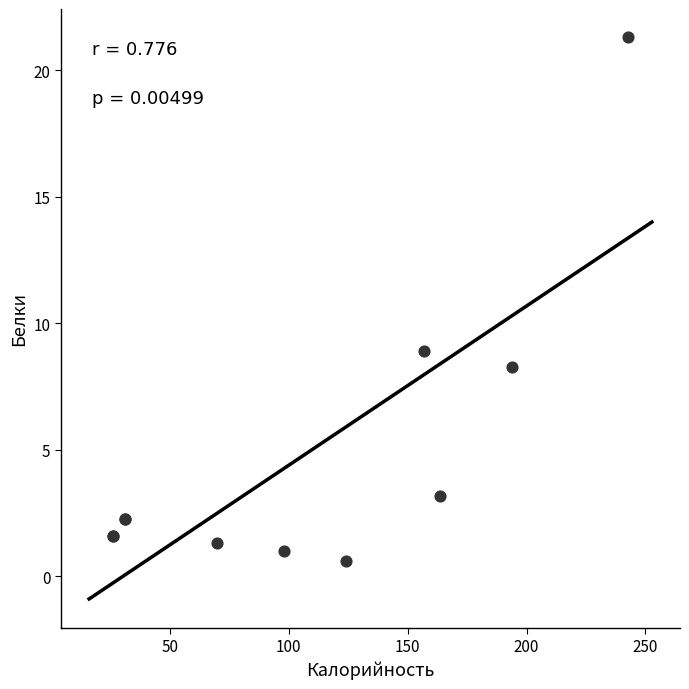

What Y value in the scatter plot is closest to 10?

8.9